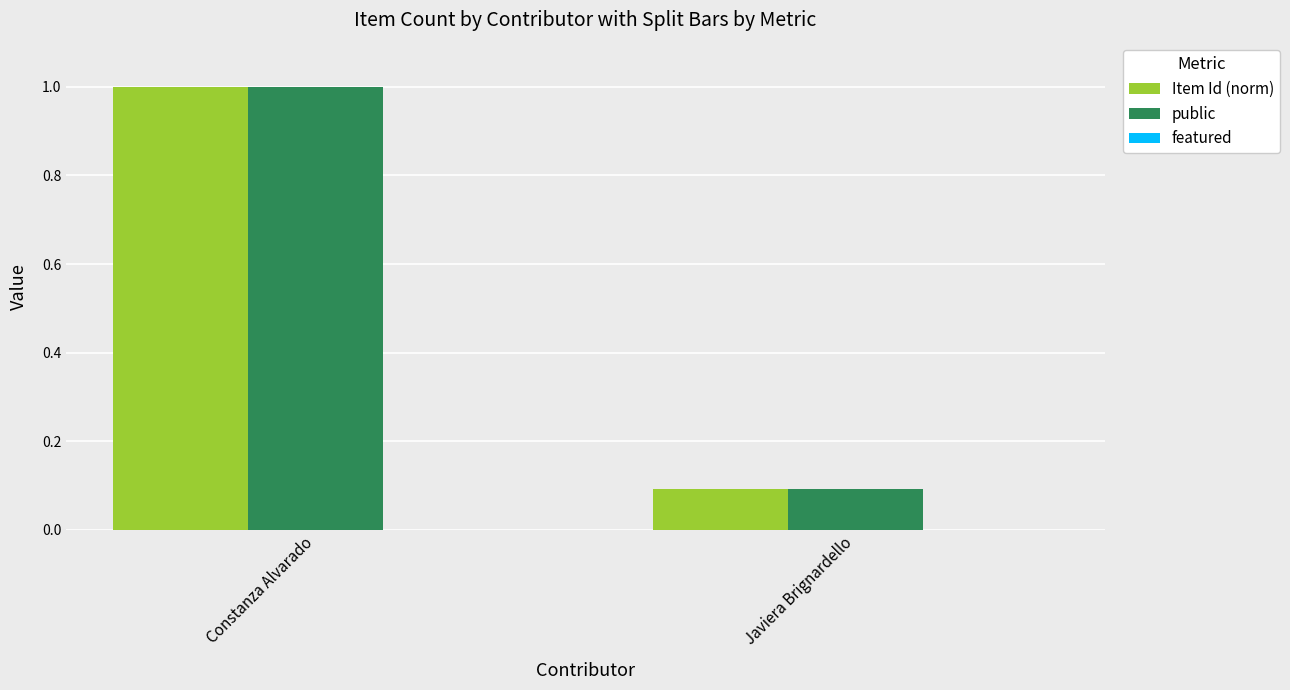

List the labels in order of Item Id (norm) value, smallest first.

Javiera Brignardello, Constanza Alvarado